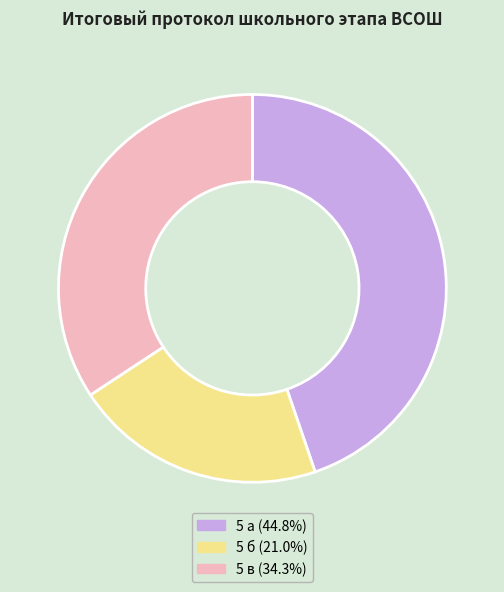

How many segments does this pie chart have?

3